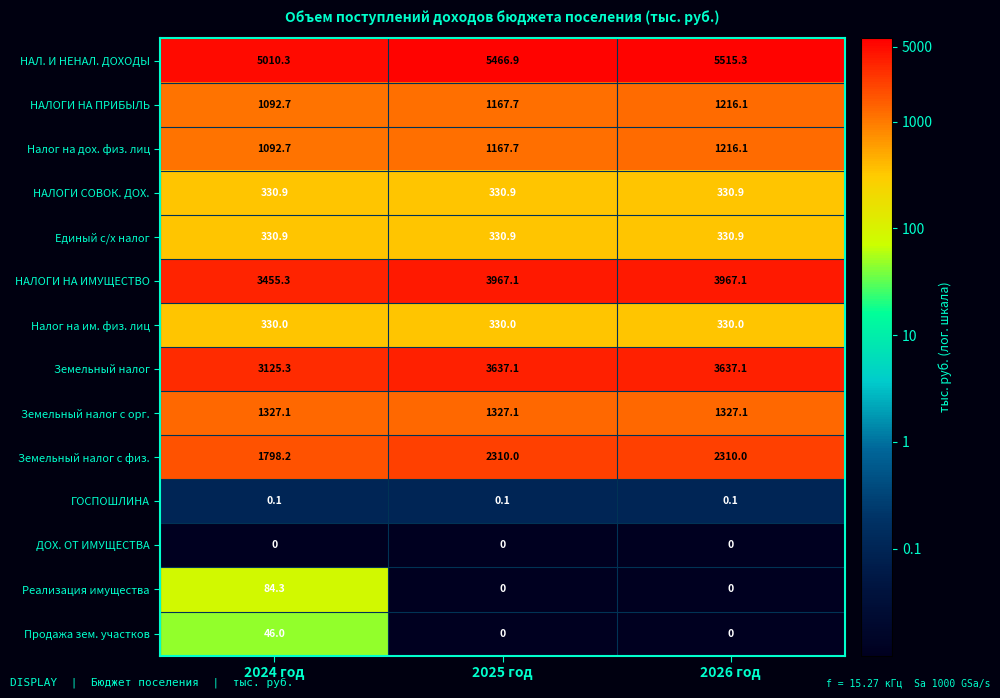

Is it true that Налог на им. физ. лиц equals 330.0 at 2024 год?

True